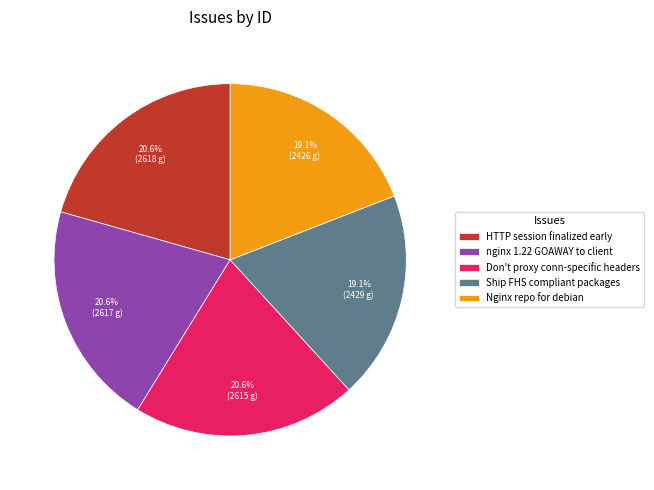

To the nearest percent, what is the difference between the largest and smallest slice percentages?

2%